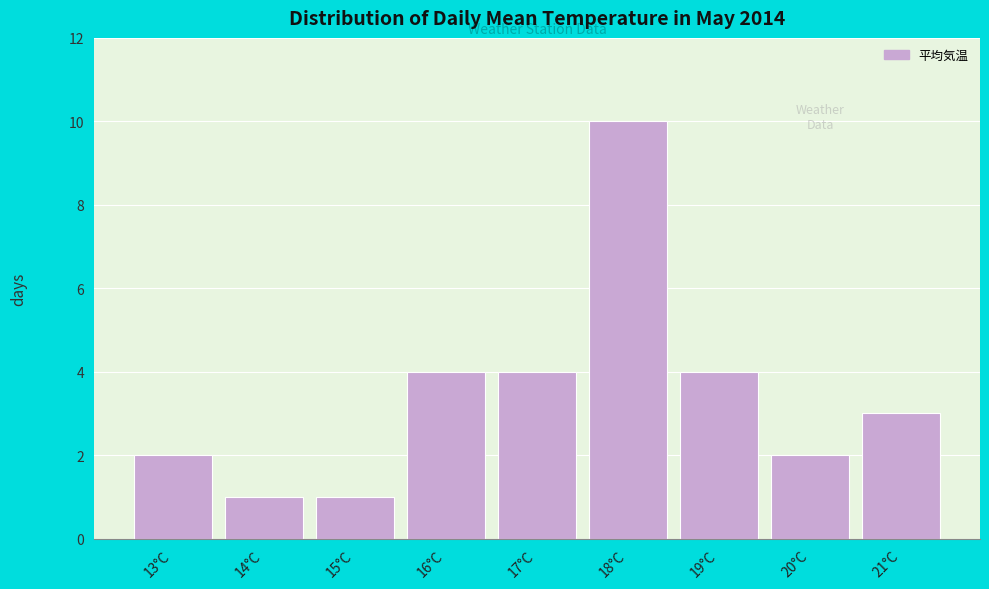

Reading left to right, list all the values displayed in this chart.

13°C=2	14°C=1	15°C=1	16°C=4	17°C=4	18°C=10	19°C=4	20°C=2	21°C=3